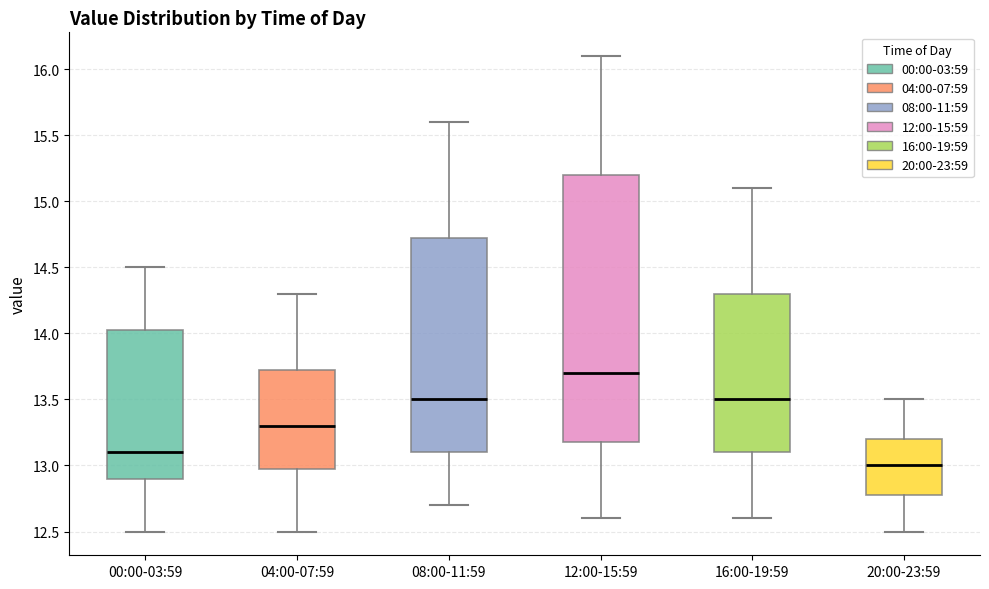

Reading left to right, read every box against the y-axis: the position of its median line, the range the box covers, and the ends of its whiskers. The values are not printed on the chart, so give them approximately, as read against the axis.

00:00-03:59: median 13.10, box 12.90 to 14.05, whiskers 12.50 to 14.50
04:00-07:59: median 13.30, box 13.00 to 13.75, whiskers 12.50 to 14.30
08:00-11:59: median 13.50, box 13.10 to 14.75, whiskers 12.70 to 15.60
12:00-15:59: median 13.70, box 13.20 to 15.20, whiskers 12.60 to 16.10
16:00-19:59: median 13.50, box 13.10 to 14.30, whiskers 12.60 to 15.10
20:00-23:59: median 13.00, box 12.80 to 13.20, whiskers 12.50 to 13.50